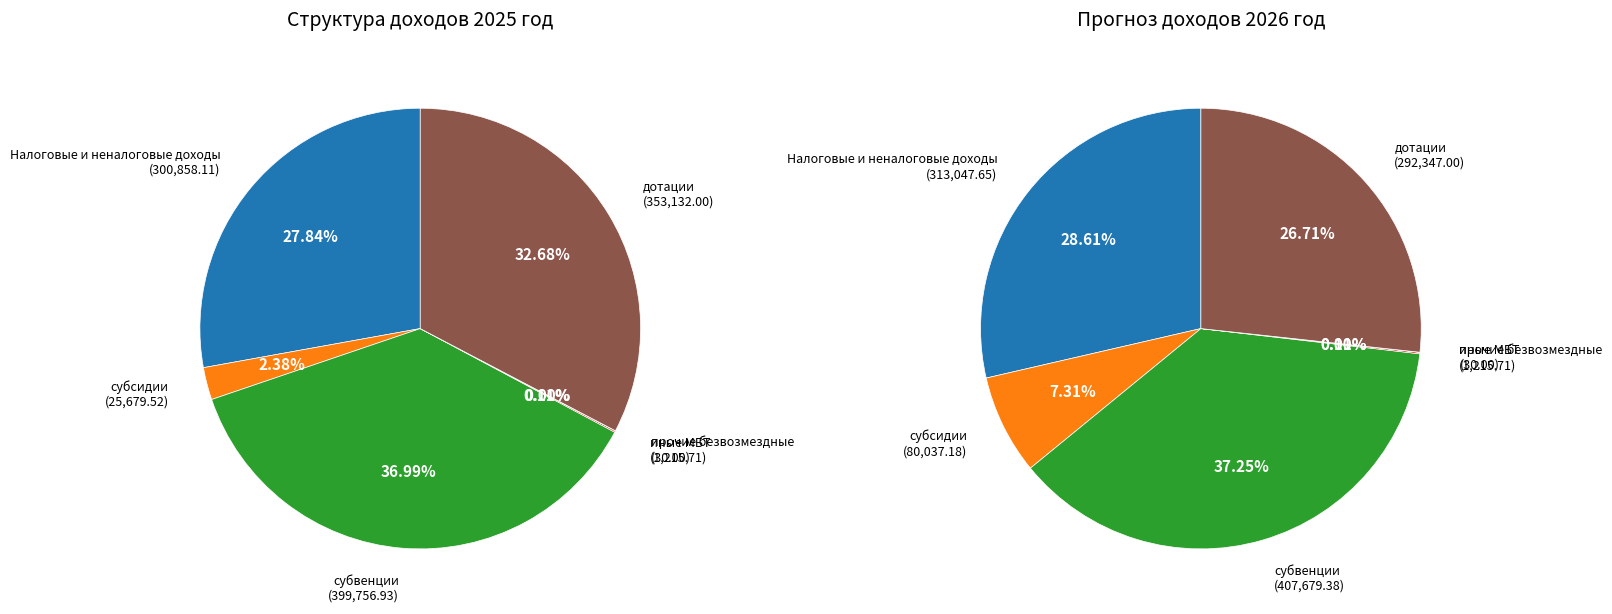

Is there a majority slice in this chart?

No